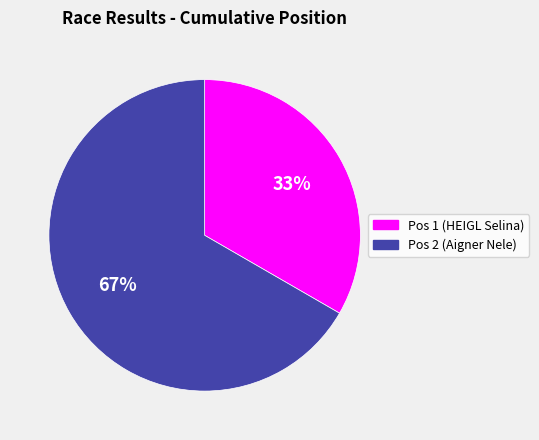

To the nearest percent, what is the average slice percentage?

50%